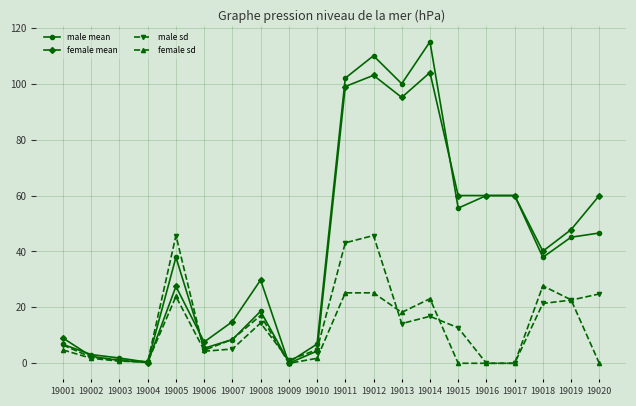

What is the spread (max minus min) of values at 19009?

1.1